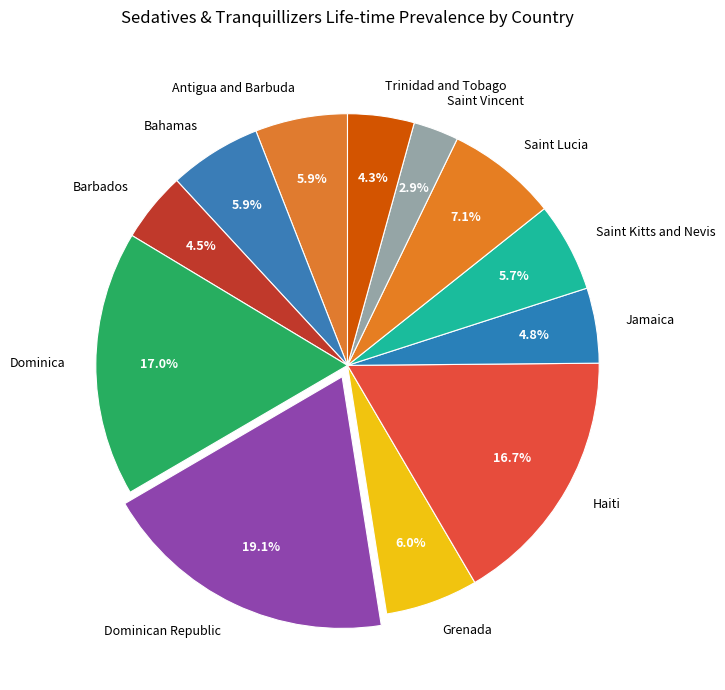

Do Grenada and Saint Vincent together represent more than half of the pie?

No